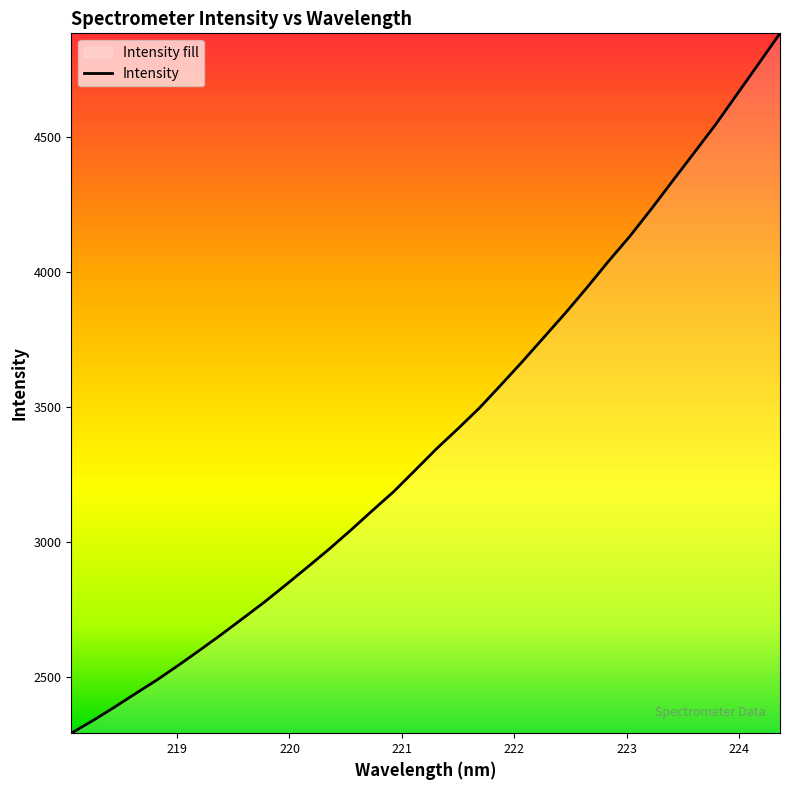

What is the minimum value shown in the chart?

2290.5